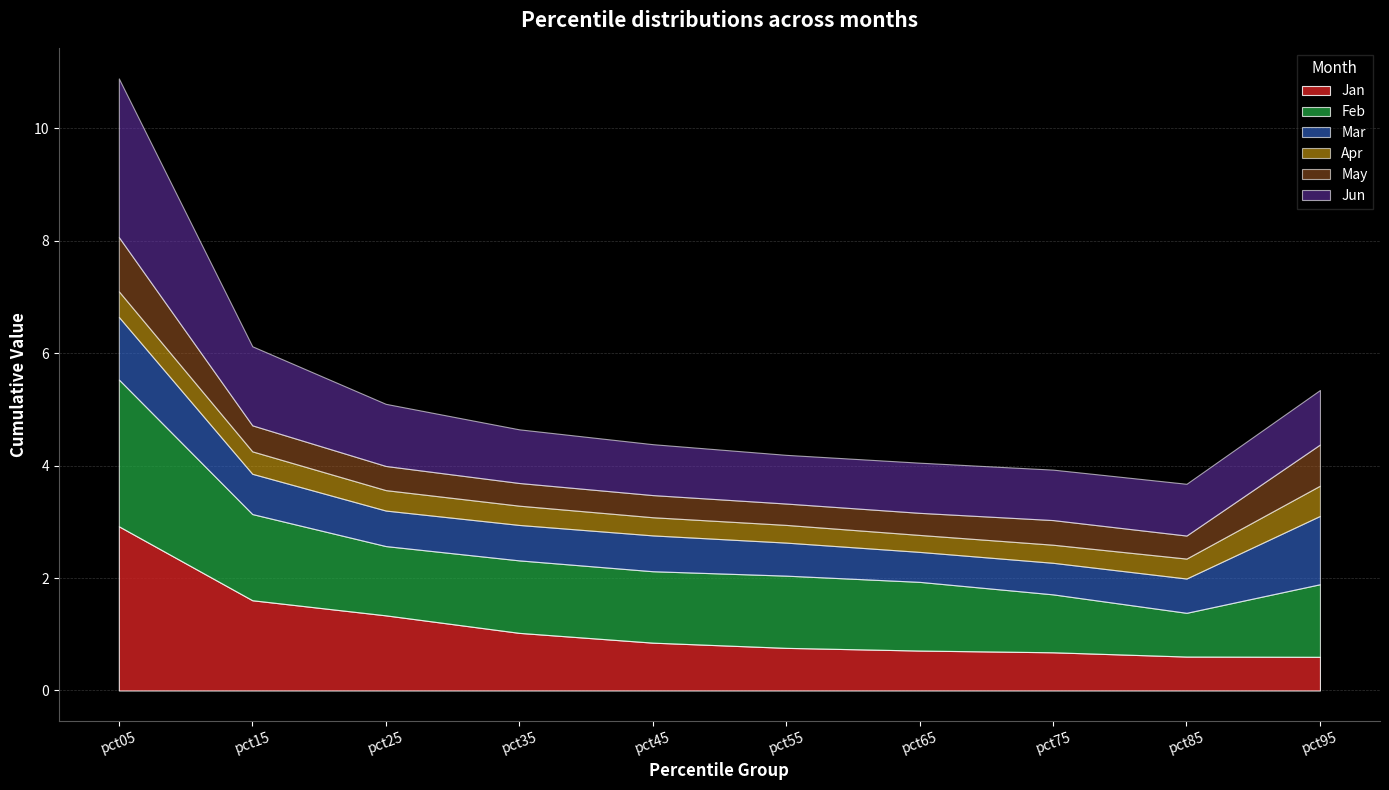

Reading right to left, transcribe all the data shown in this chart.

Jan: 0.6	0.6	0.7	0.7	0.8	0.9	1.0	1.3	1.6	2.9
Feb: 1.3	0.8	1.0	1.2	1.3	1.3	1.3	1.2	1.5	2.6
Mar: 1.2	0.6	0.6	0.5	0.6	0.6	0.6	0.6	0.7	1.1
Apr: 0.5	0.4	0.3	0.3	0.3	0.3	0.3	0.4	0.4	0.5
May: 0.7	0.4	0.4	0.4	0.4	0.4	0.4	0.4	0.5	1.0
Jun: 1.0	0.9	0.9	0.9	0.9	0.9	1.0	1.1	1.4	2.8